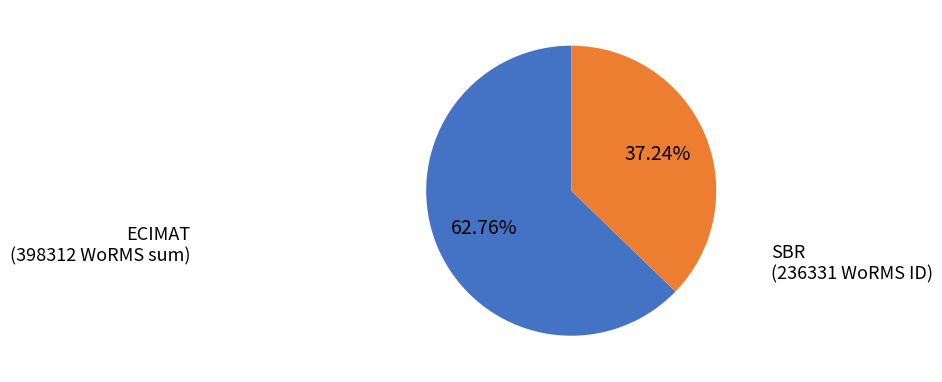

Does any single category account for the majority?

Yes